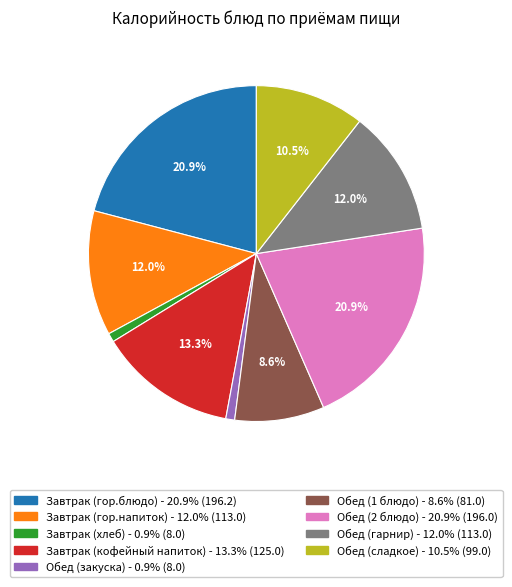

Does any single category account for the majority?

No